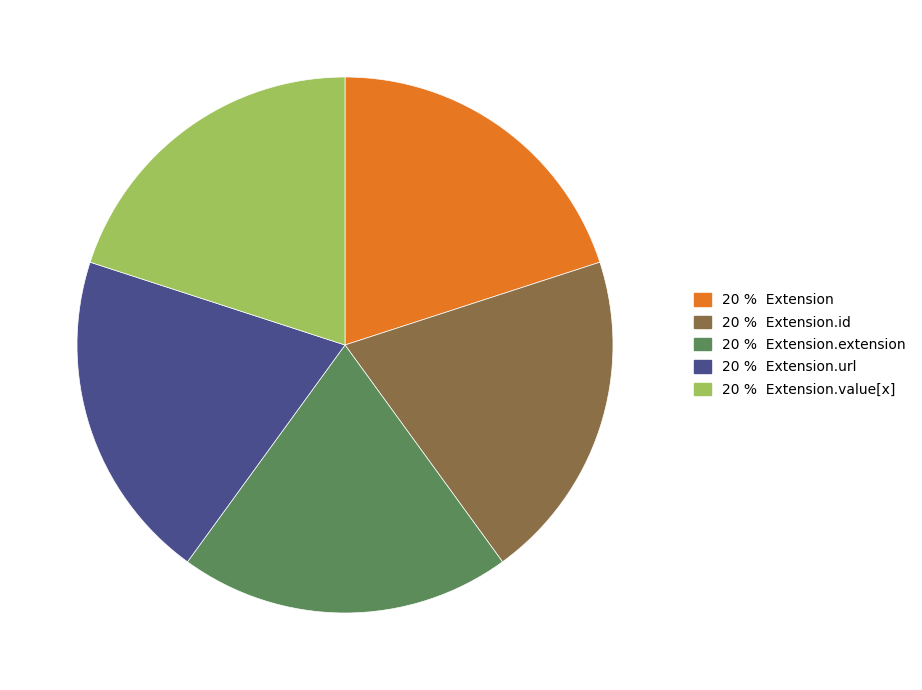

Is there any slice that represents more than half of the pie?

No